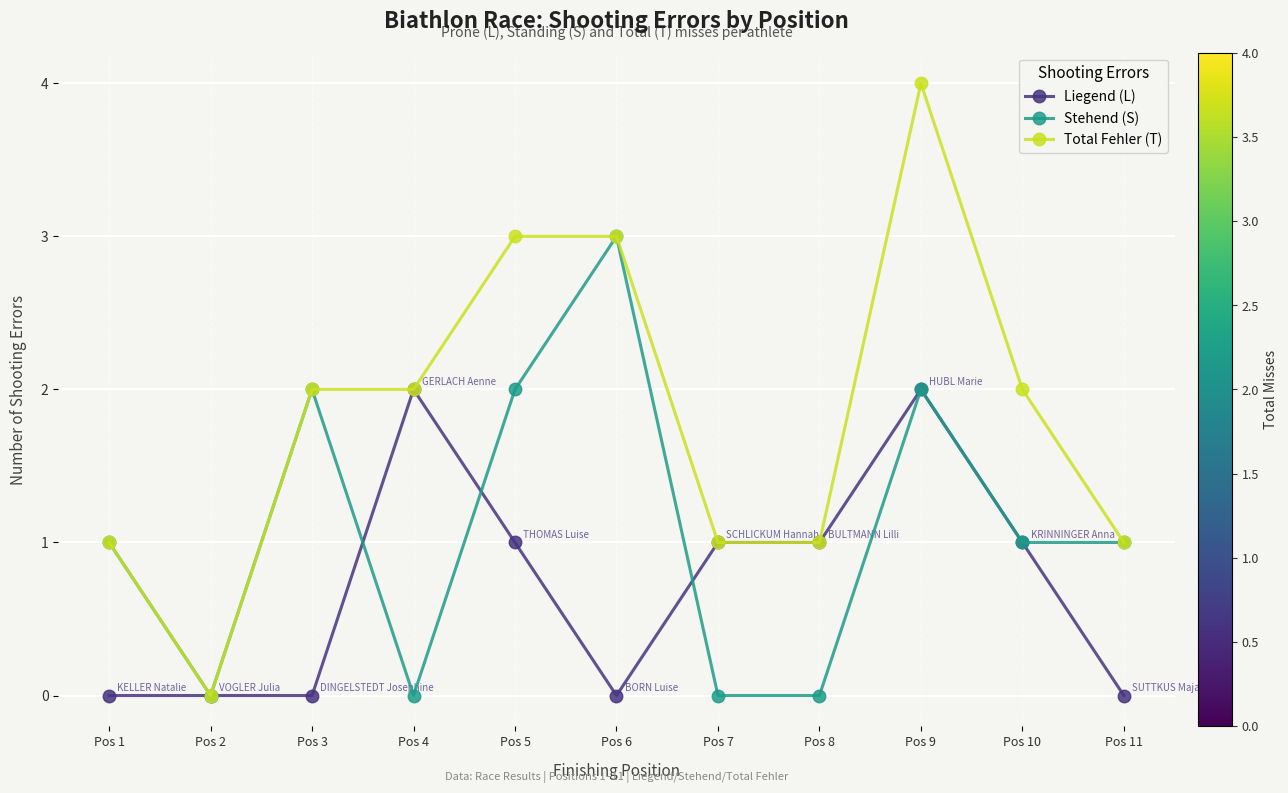

List the series in order of their peak value, highest first.

Total Fehler (T), Stehend (S), Liegend (L)